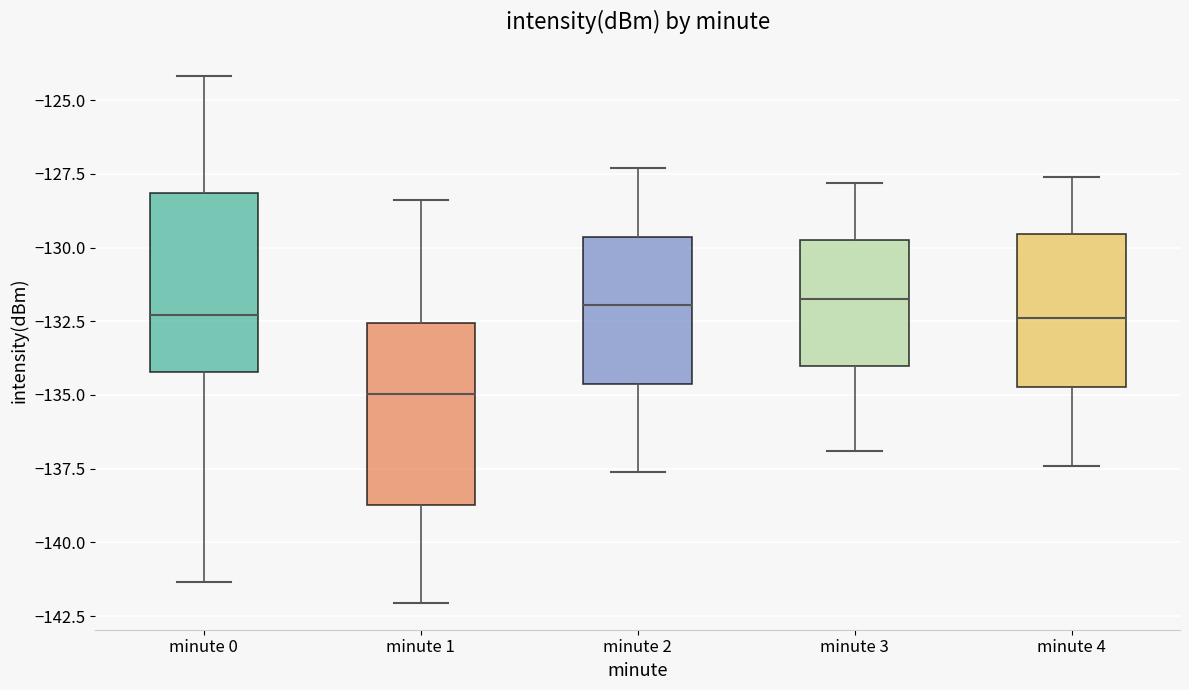

Reading left to right, read every box against the y-axis: the position of its median line, the range the box covers, and the ends of its whiskers. The values are not printed on the chart, so give them approximately, as read against the axis.

minute 0: median -132.5, box -134.0 to -128.0, whiskers -141.5 to -124.0
minute 1: median -135.0, box -138.5 to -132.5, whiskers -142.0 to -128.5
minute 2: median -132.0, box -134.5 to -129.5, whiskers -137.5 to -127.5
minute 3: median -131.5, box -134.0 to -129.5, whiskers -137.0 to -128.0
minute 4: median -132.5, box -134.5 to -129.5, whiskers -137.5 to -127.5